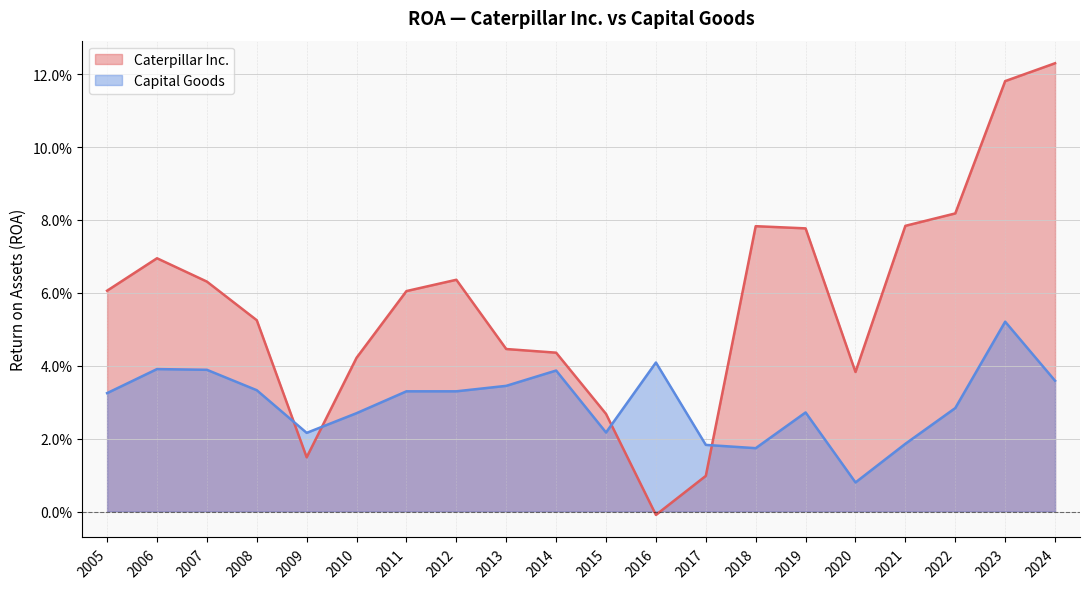

Which series has the largest total across all categories?

Caterpillar Inc.